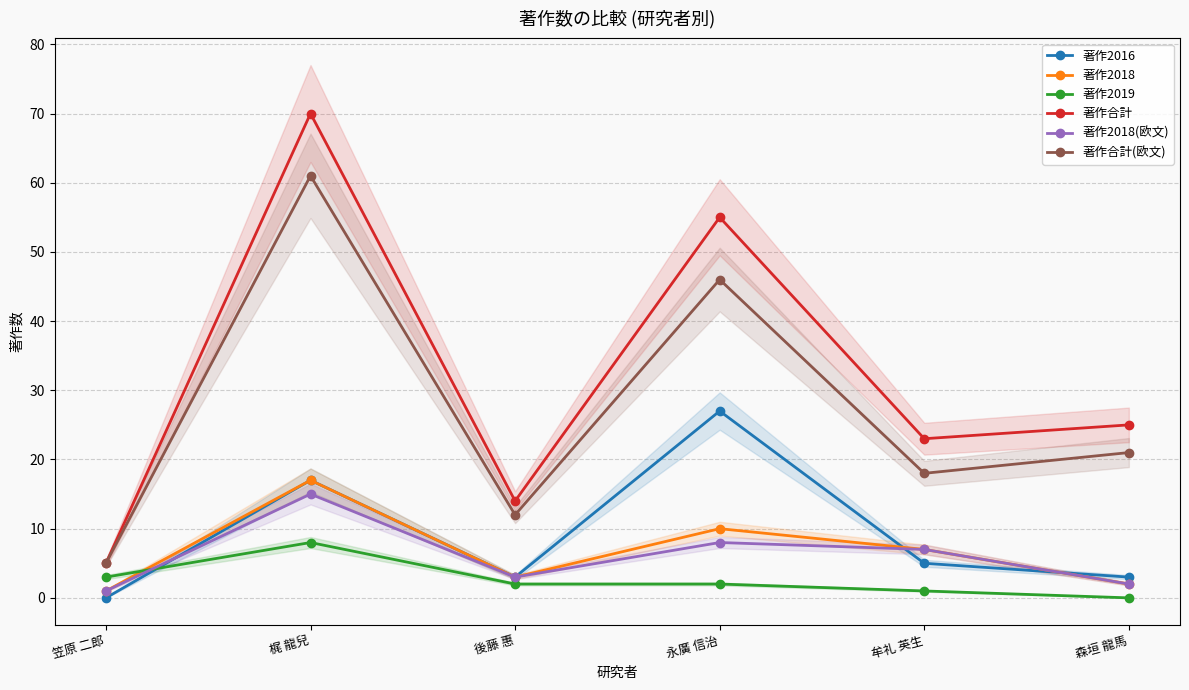

At how many categories does at least one series exceed 66?

1